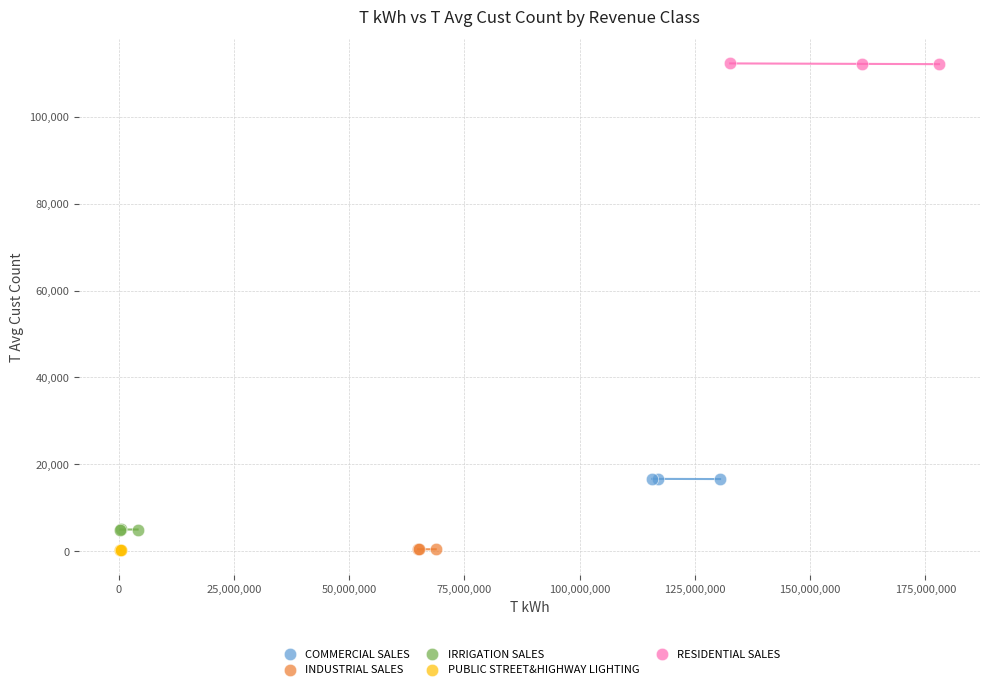

Which series reaches the maximum Y coordinate?

RESIDENTIAL SALES